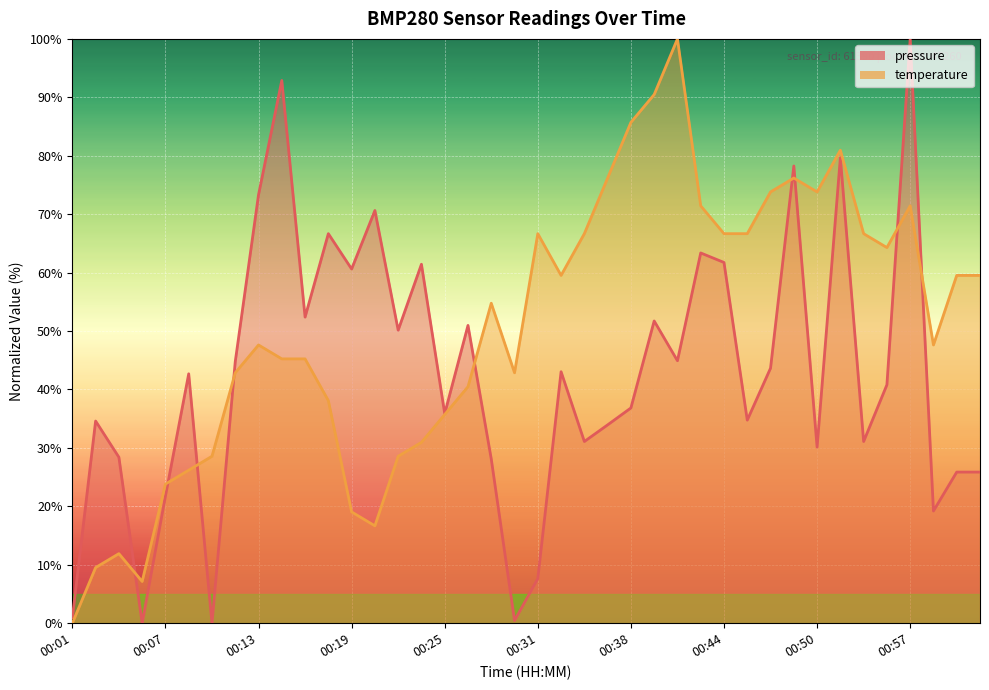

The pressure series shows 52.4 at 00:16. True or false?

True